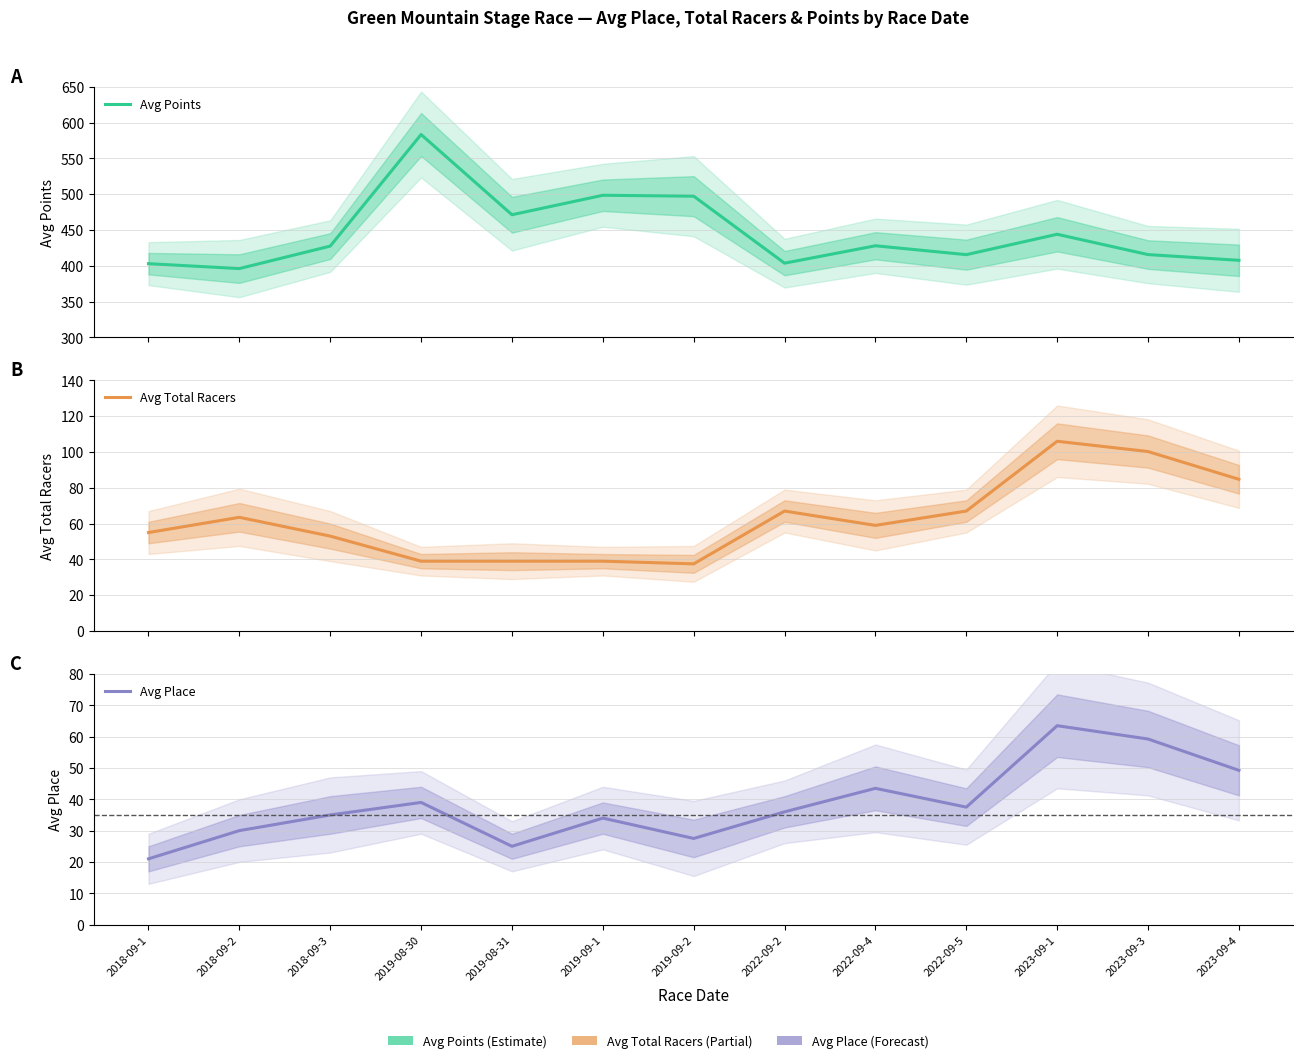

How many values in the Avg Points series are below 427?

6